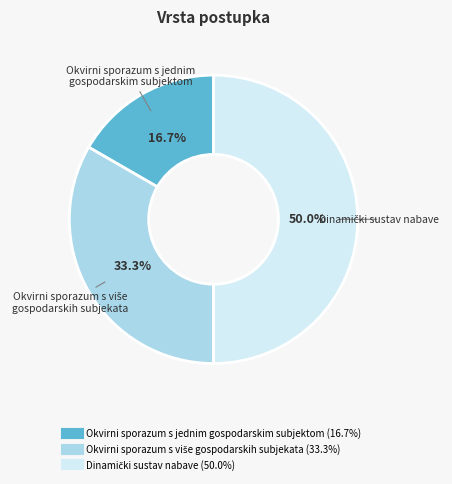

Does Okvirni sporazum s jednim gospodarskim subjektom represent more than half of the total?

No